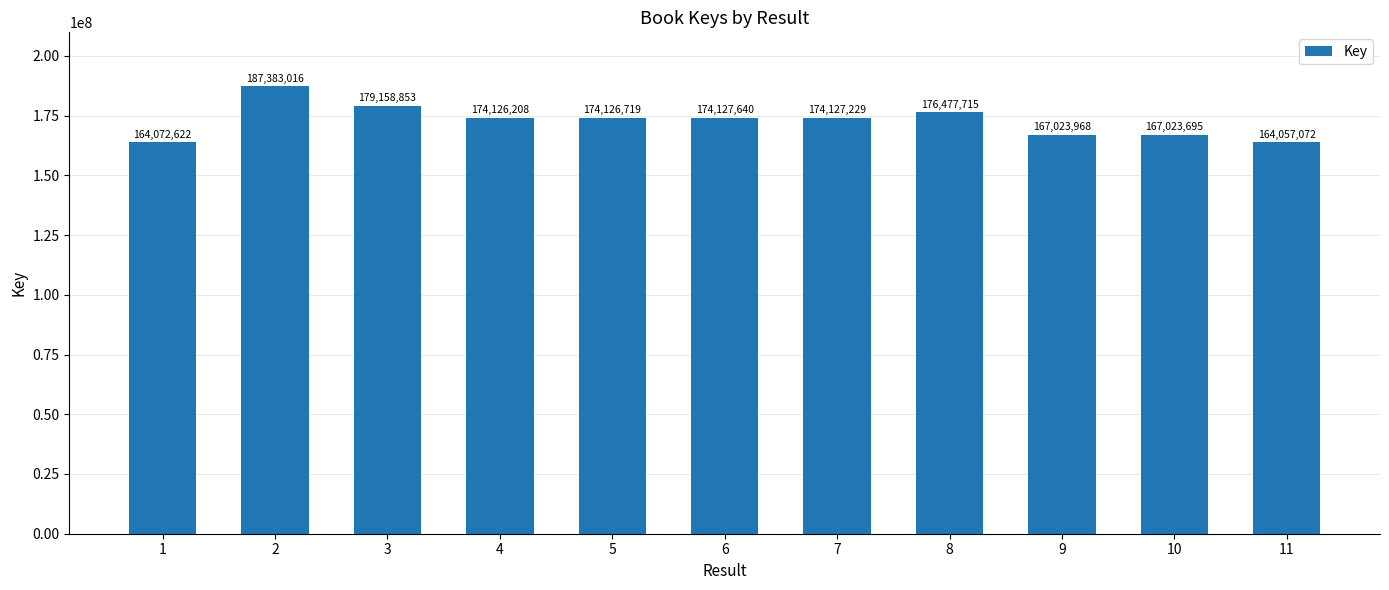

At which category does the chart reach its minimum across all series?

11